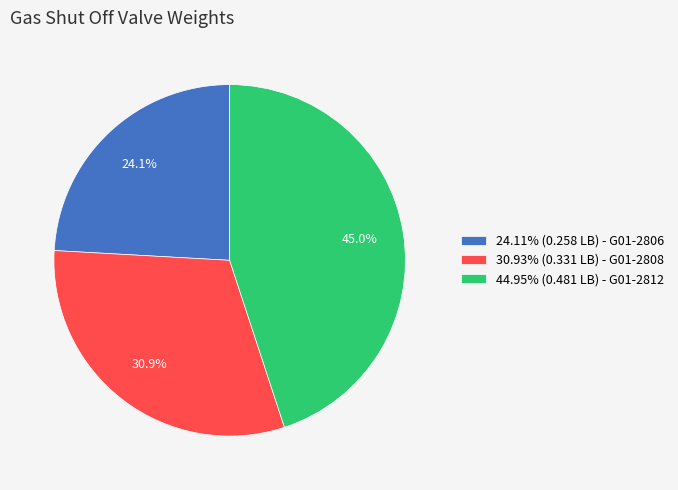

Does 44.95% (0.481 LB) - G01-2812 represent more than half of the total?

No